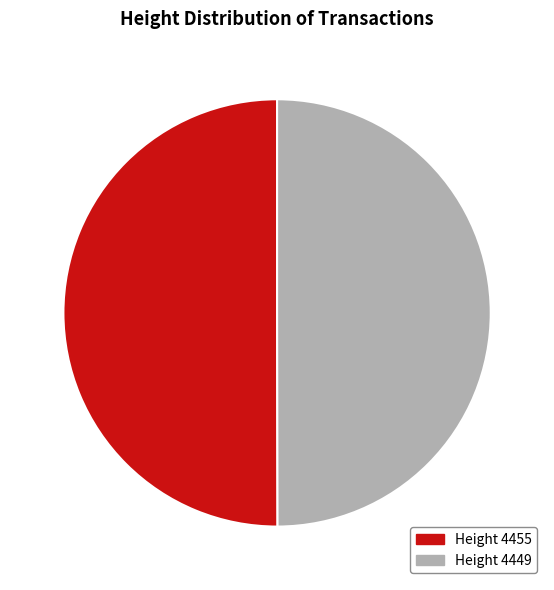

Which category has the biggest portion of the pie?

4455